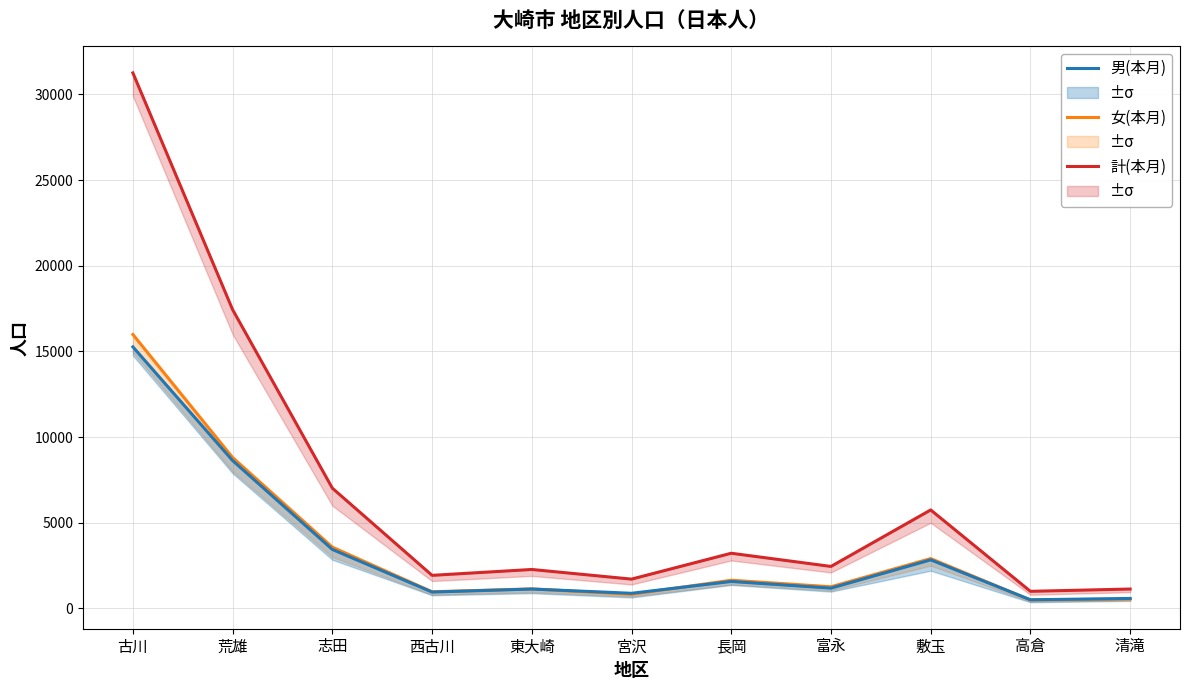

True or false: 女(本月) and 男(本月) cross at least once.

True